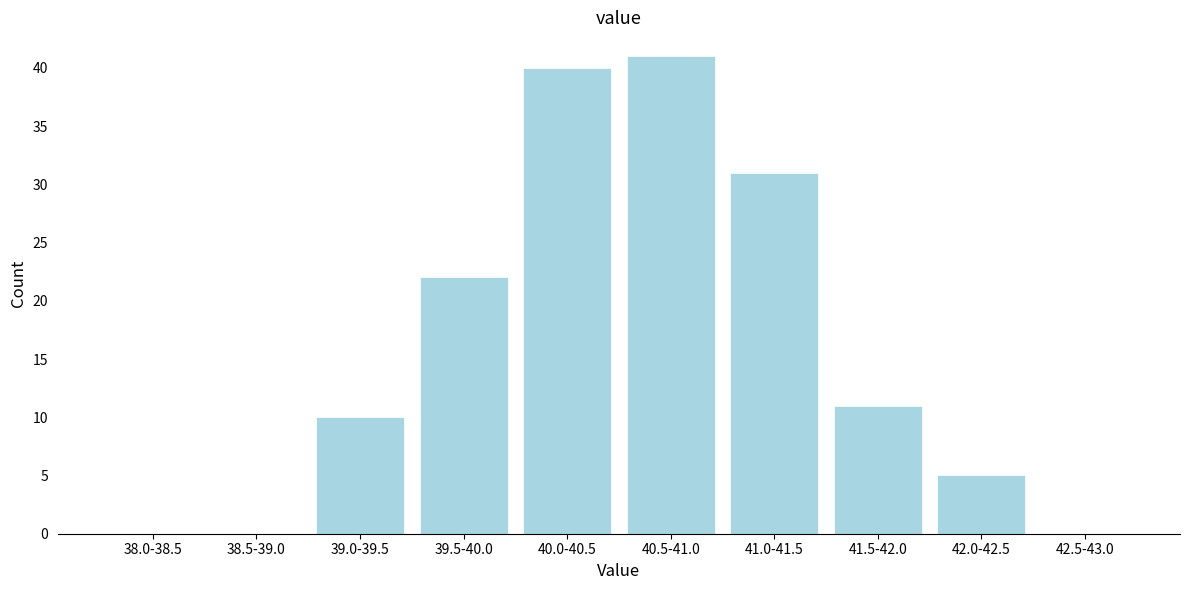

Reading left to right, transcribe all the data shown in this chart.

38.0-38.5=0	38.5-39.0=0	39.0-39.5=10	39.5-40.0=22	40.0-40.5=40	40.5-41.0=41	41.0-41.5=31	41.5-42.0=11	42.0-42.5=5	42.5-43.0=0